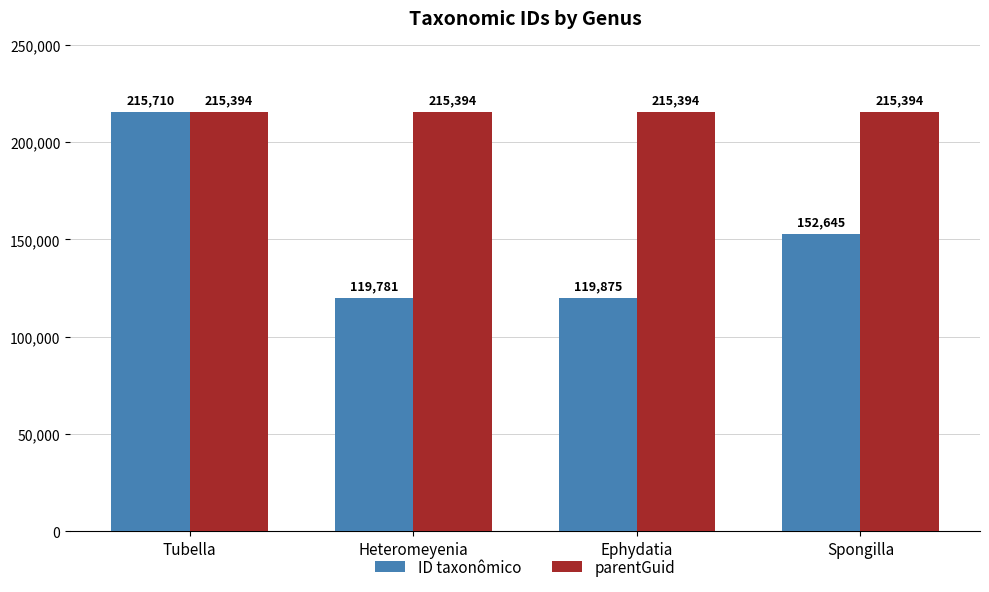

What is the minimum value shown in the chart?

119781